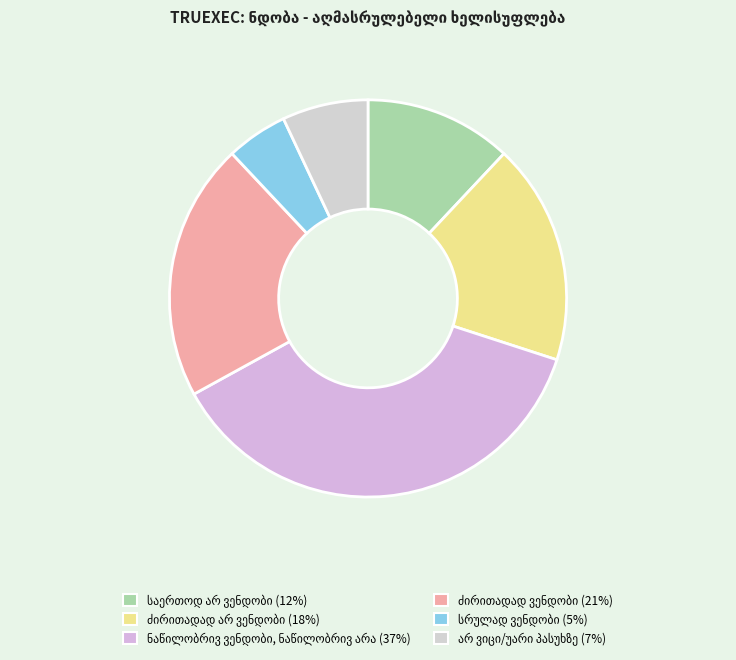

How many slices are in this pie chart?

6